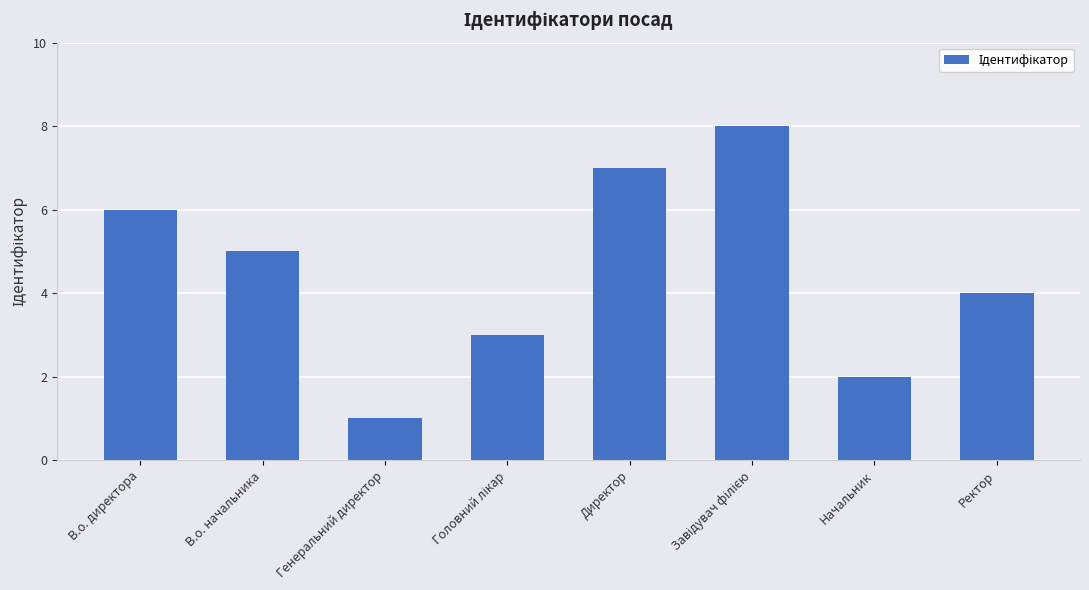

What is the change in value from Начальник to Ректор?

+2